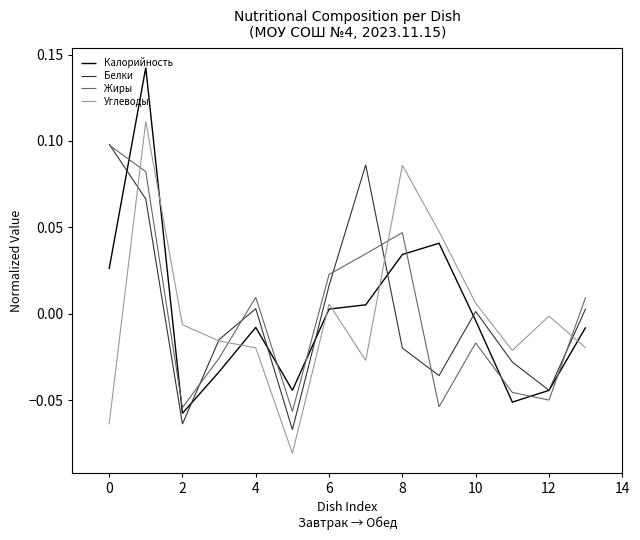

What are all the series names shown in the legend?

Калорийность, Белки, Жиры, Углеводы